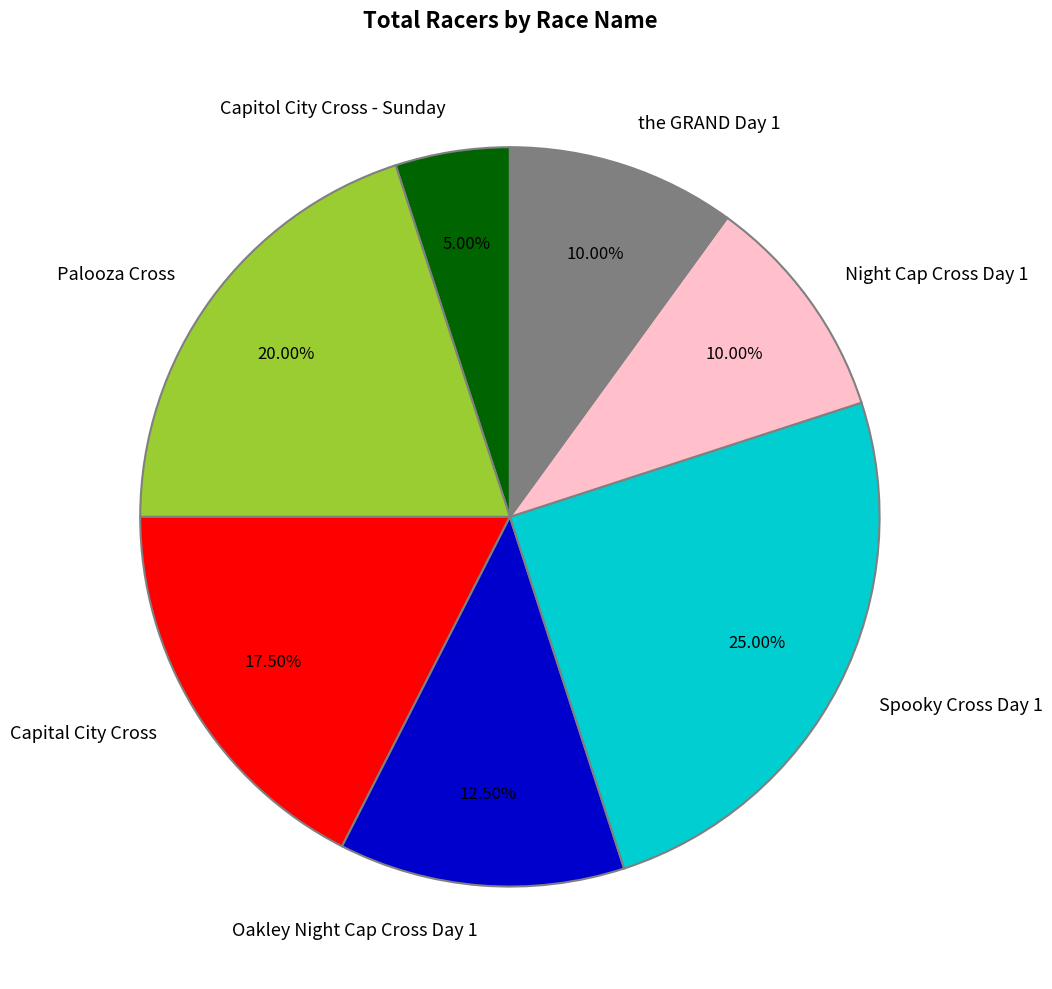

To the nearest percent, what is the difference between the largest and smallest slice percentages?

20%